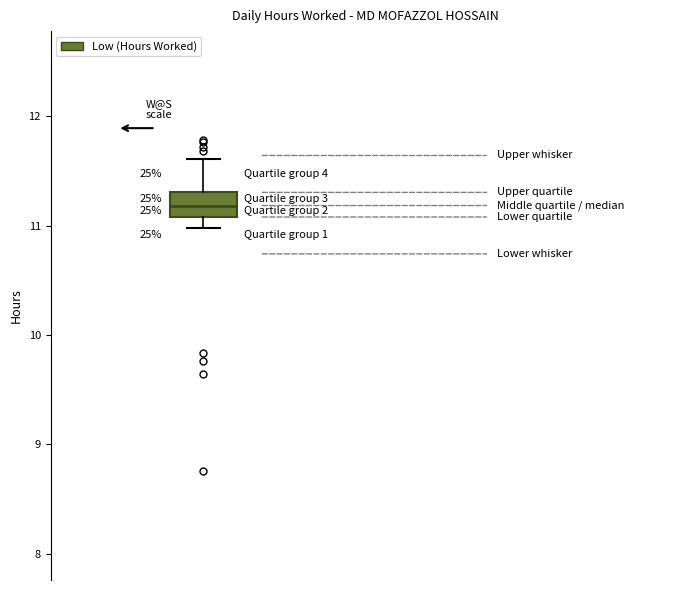

Where does the upper whisker of the box end on the y-axis? The values are not printed on the chart, so give them approximately, as read against the axis.

11.6